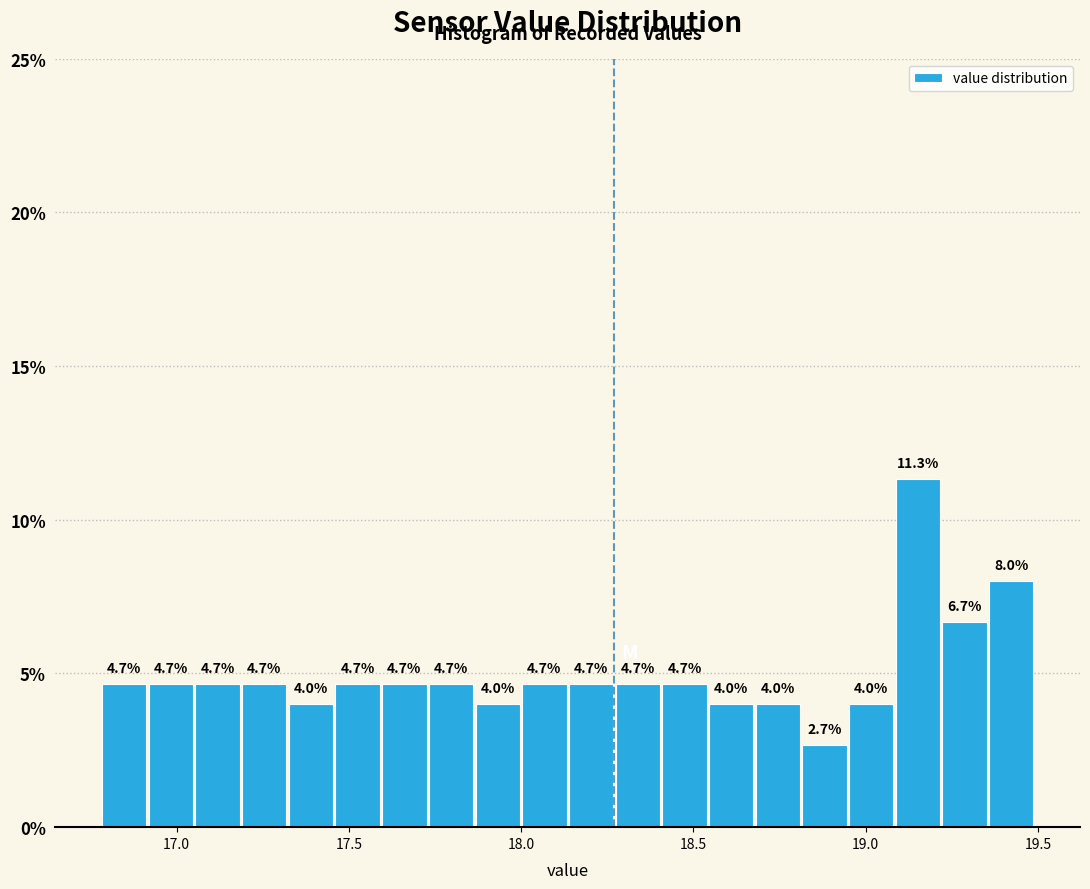

Read against the x-axis, roughly where is the centre of the tallest bar?

19.15